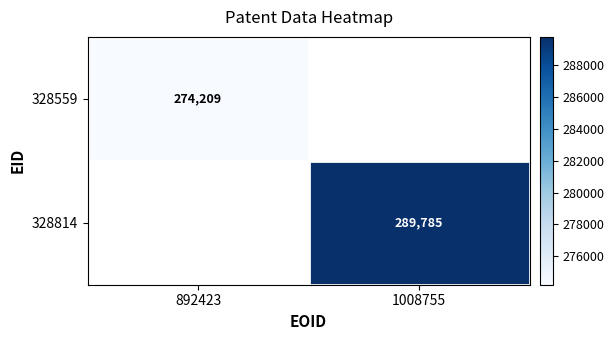

The value of 328814 at 1008755 is 289785. True or false?

True